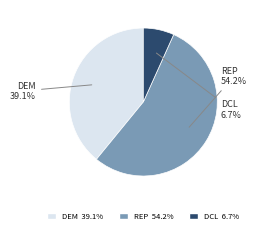

Is there a majority slice in this chart?

Yes